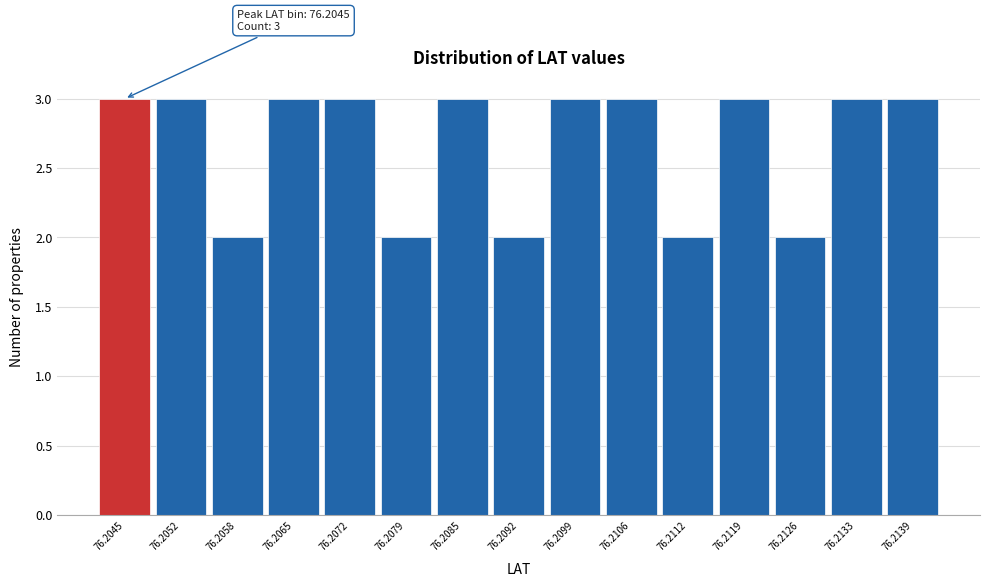

Reading left to right, what are all the values shown in this chart?

76.2045=3	76.2052=3	76.2058=2	76.2065=3	76.2072=3	76.2079=2	76.2085=3	76.2092=2	76.2099=3	76.2106=3	76.2112=2	76.2119=3	76.2126=2	76.2133=3	76.2139=3